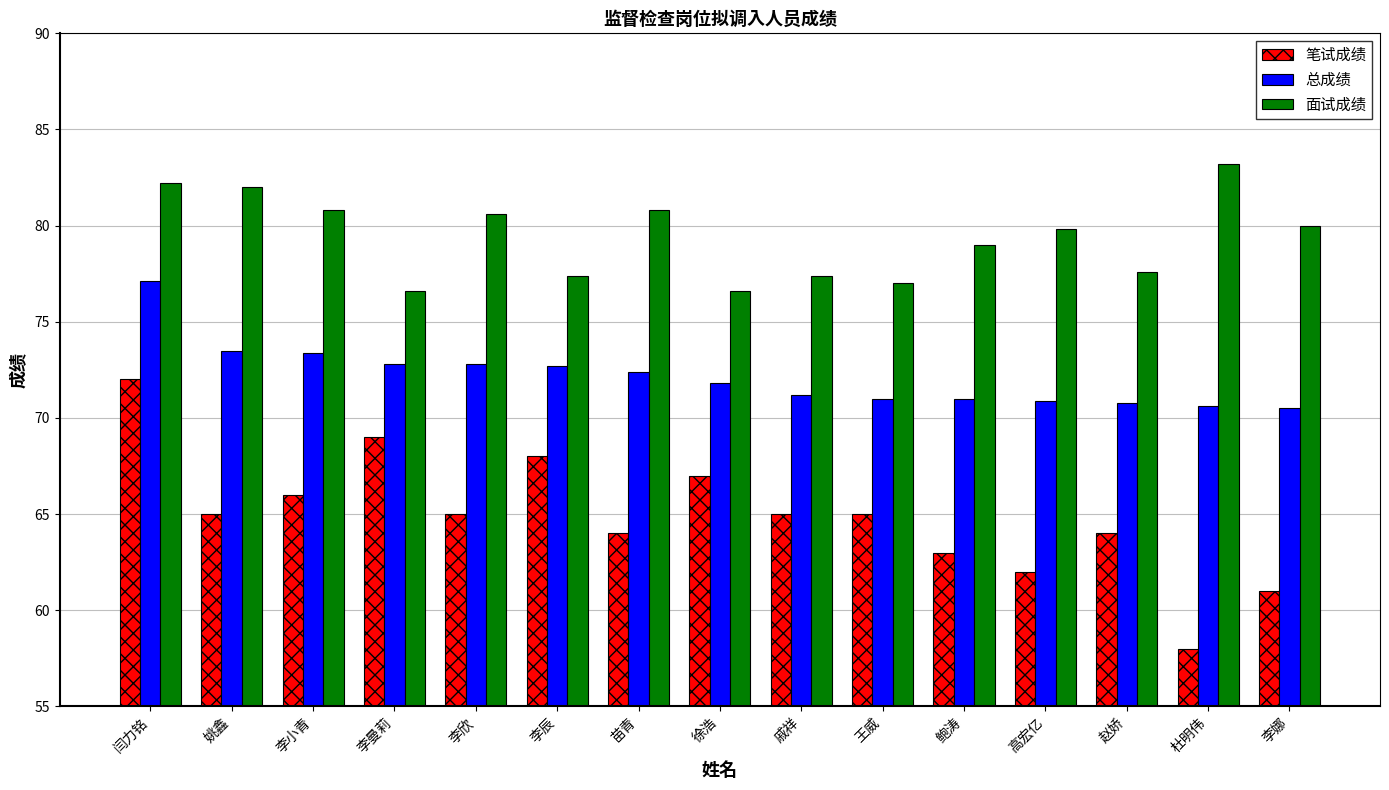

What is the greatest value displayed?

83.2